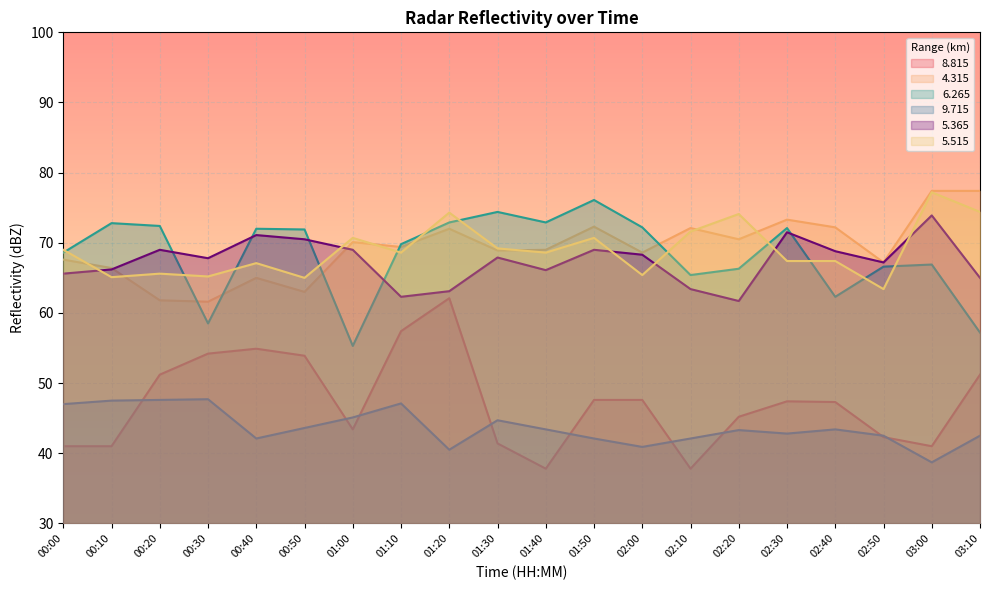

How many lines are shown in the chart?

6